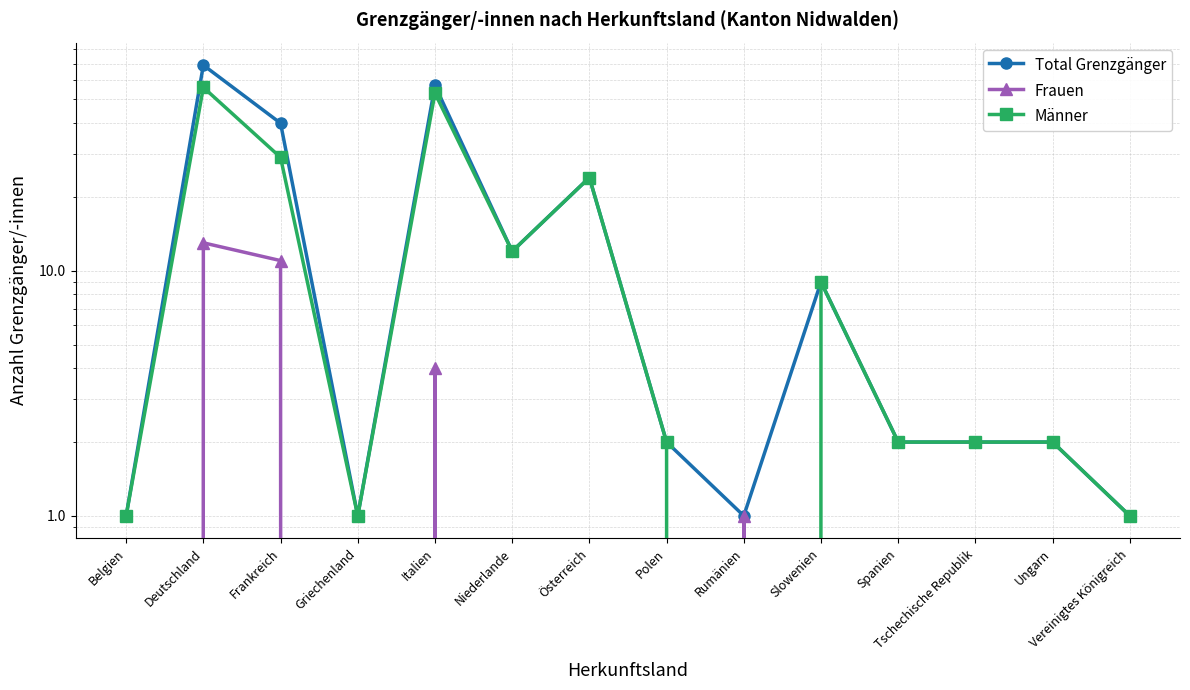

At Griechenland, list the series in order from largest to smallest.

Total Grenzgänger, Männer, Frauen